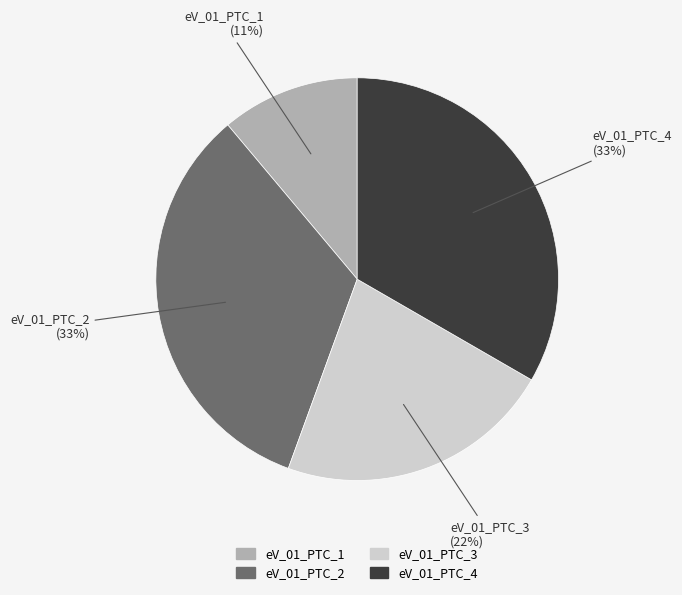

What is the smallest slice in the pie chart?

eV_01_PTC_1